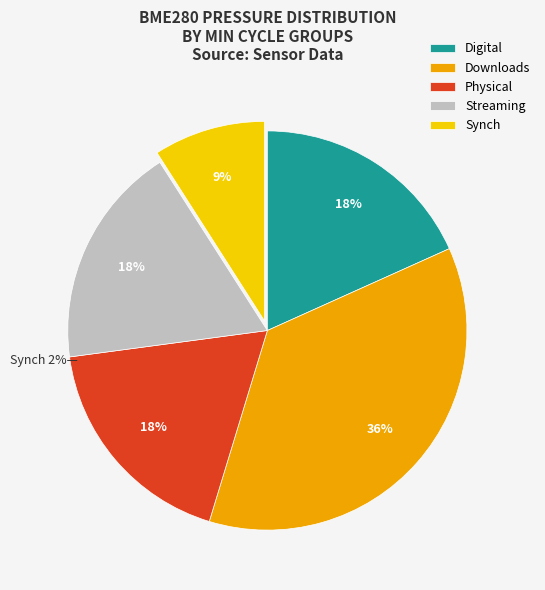

The 28 slice represents 1% of the pie. True or false?

False